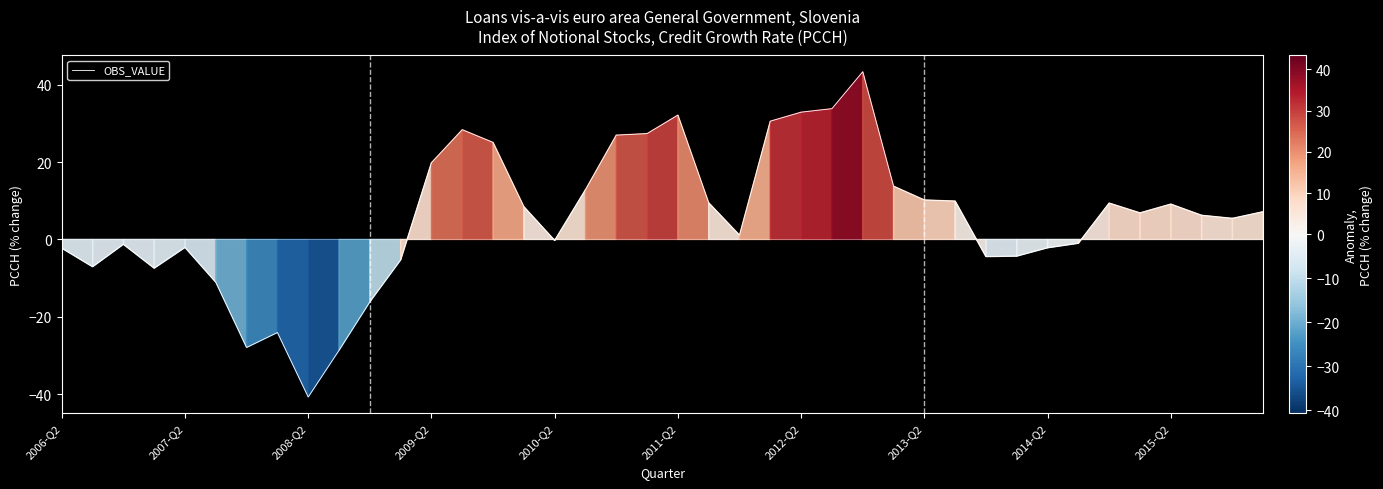

What is the difference between the maximum and minimum values?

84.1